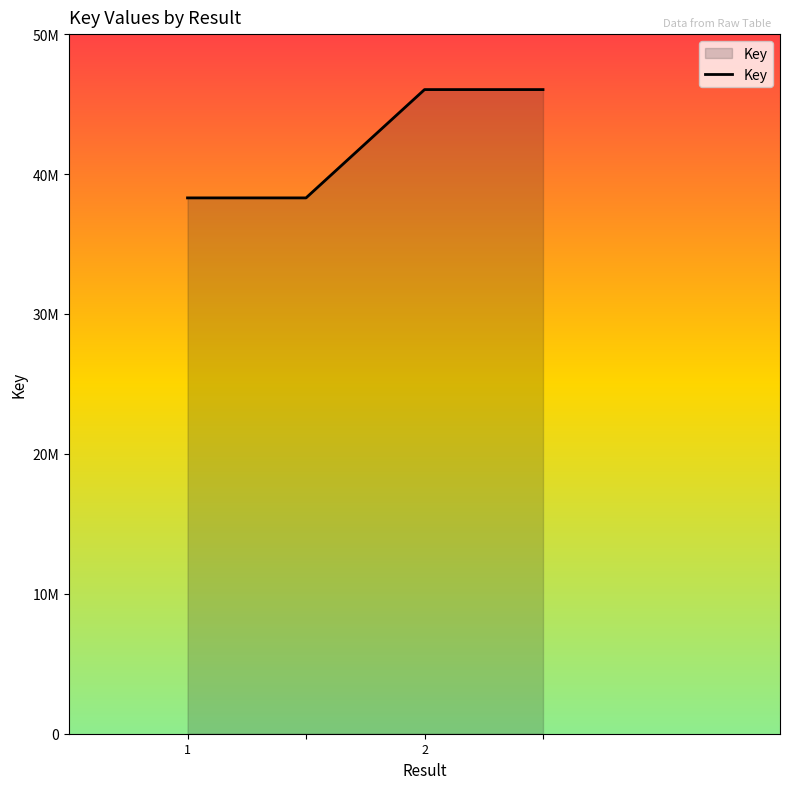

Is this an area chart (filled region under the line)?

Yes